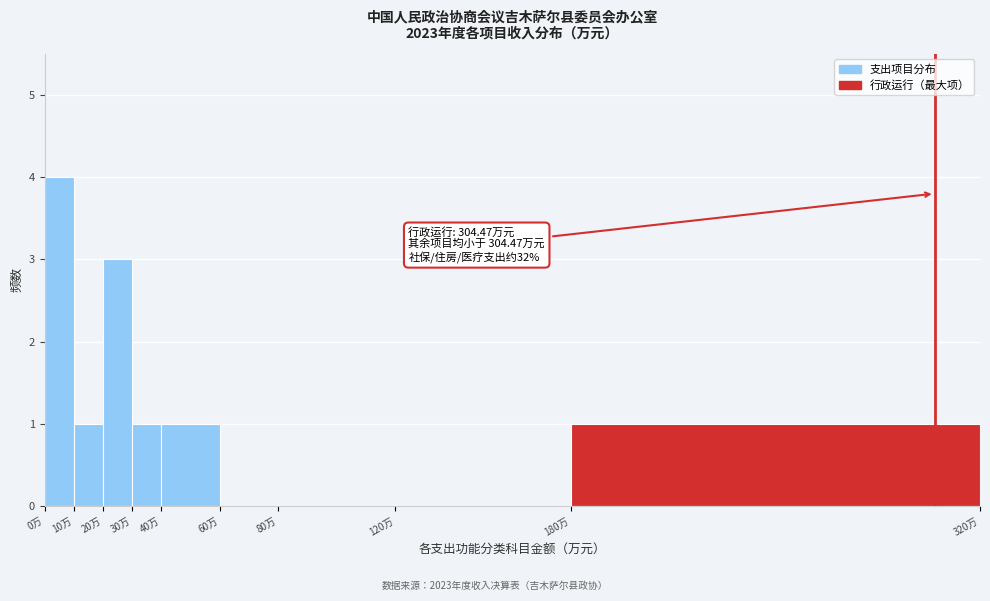

Over which range of the x-axis is the bar tallest?

0 to 10